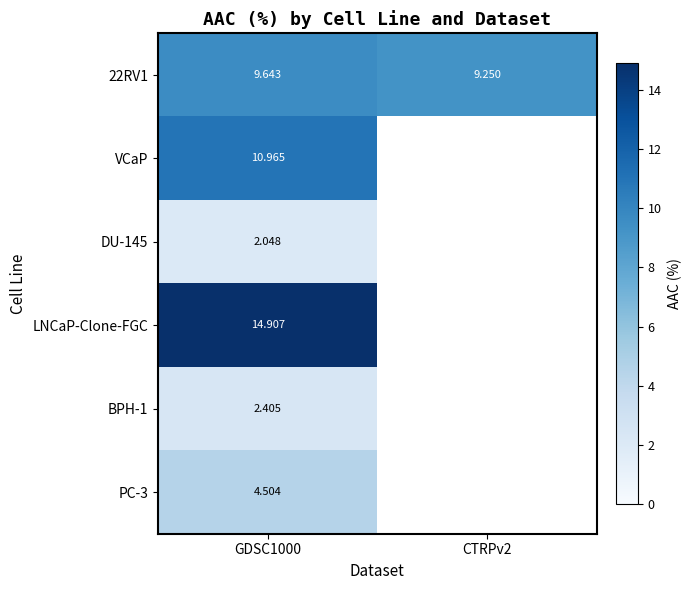

What is the total value across all series at GDSC1000?

44.5